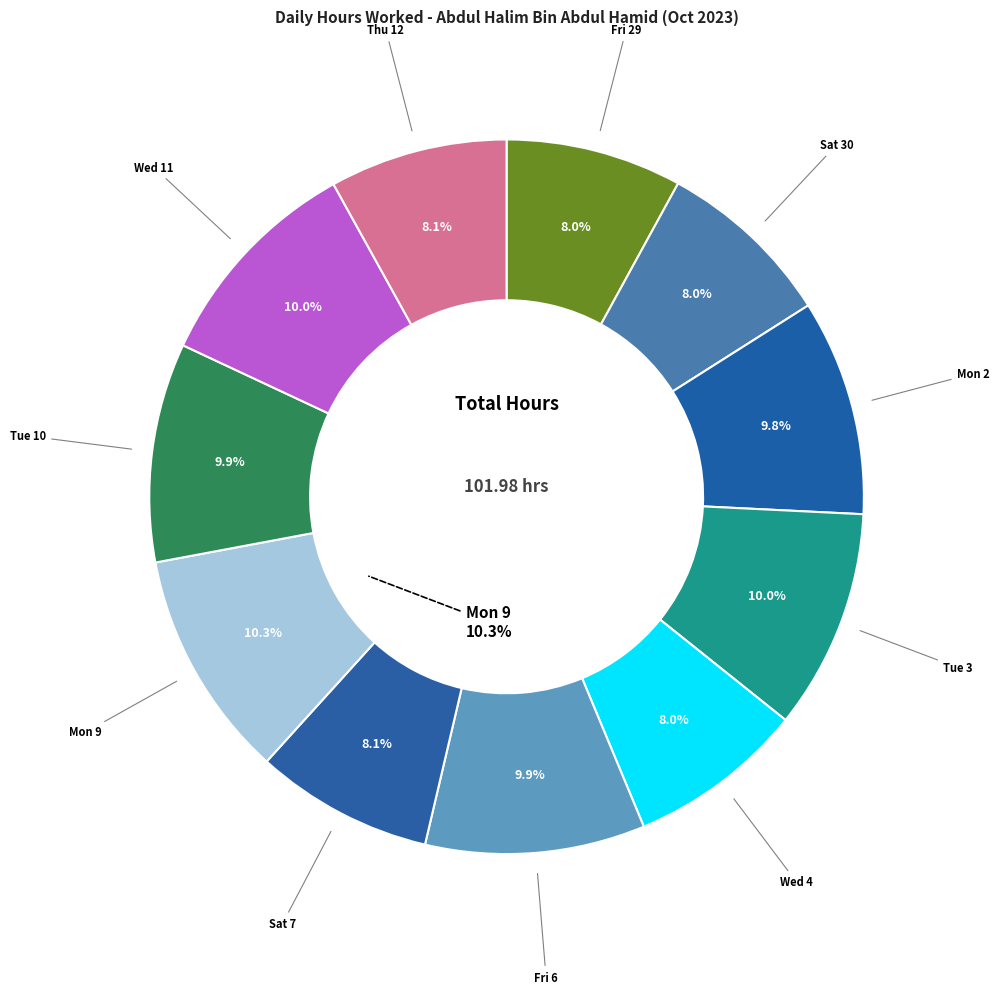

To the nearest percent, what percentage of the pie is Tue 3?

10%